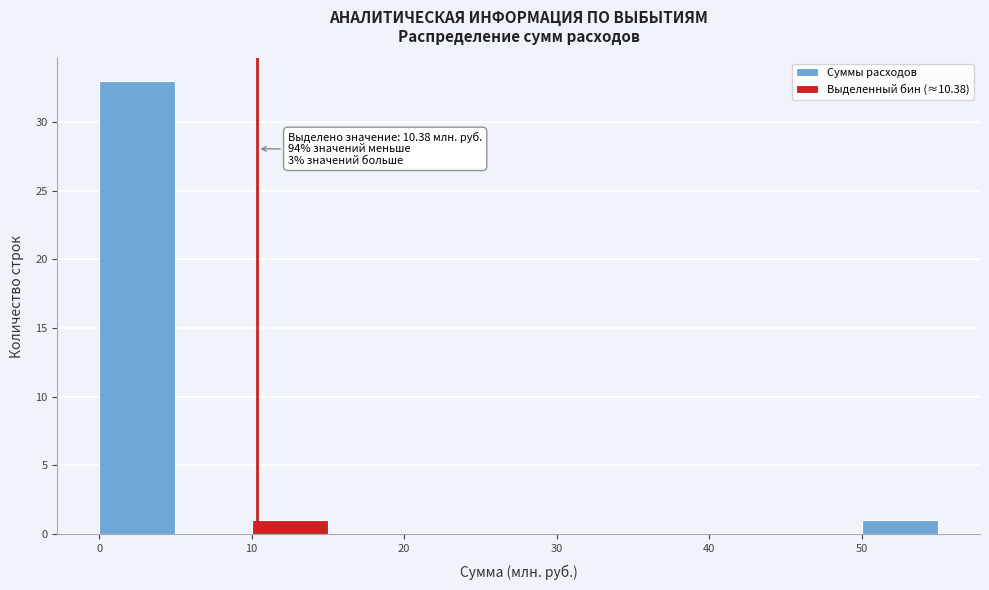

Which range on the x-axis has the tallest bar?

0 to 5